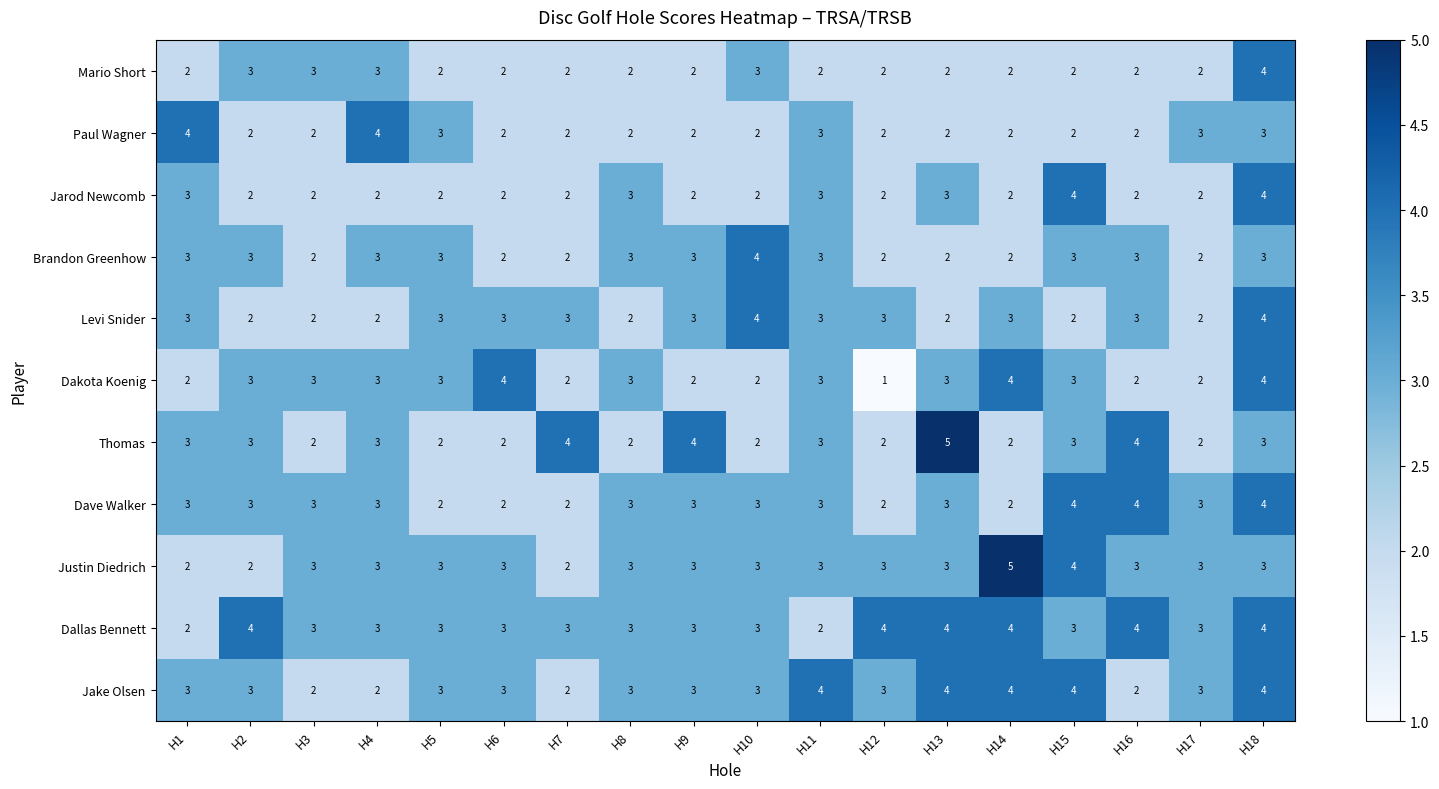

True or false: Dave Walker has a value of 3 at H9.

True